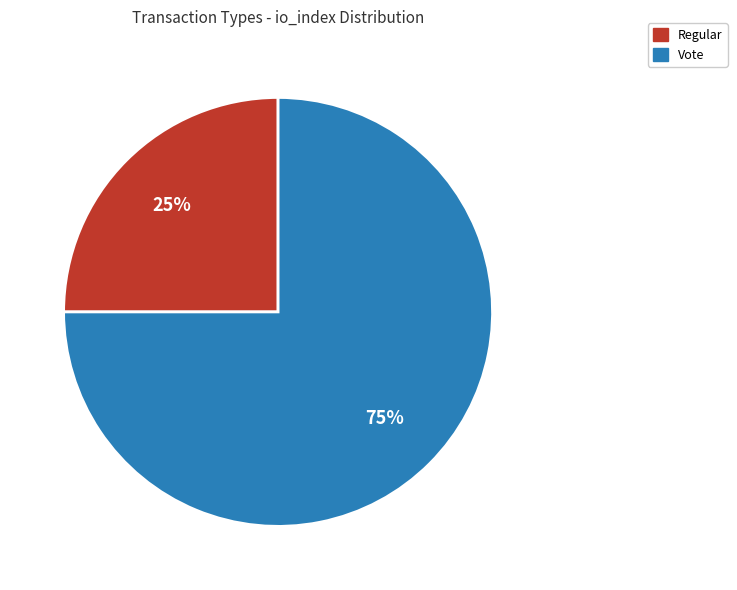

Does Vote account for over 50% of the chart?

Yes